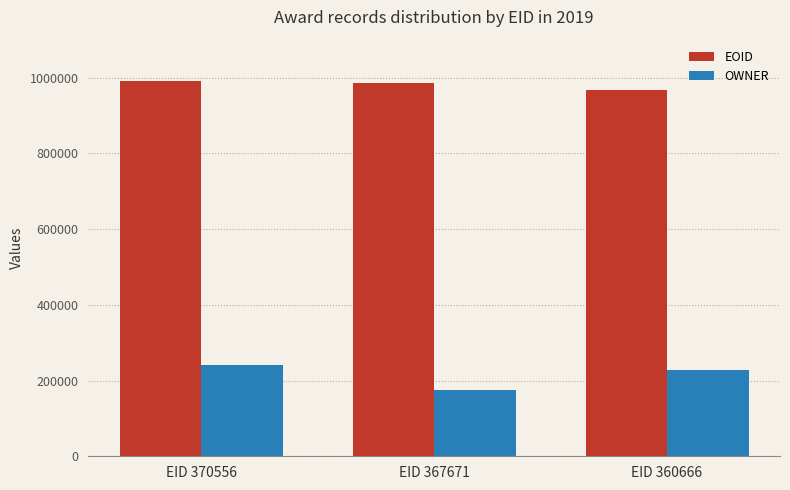

Count the number of data series in this chart.

2